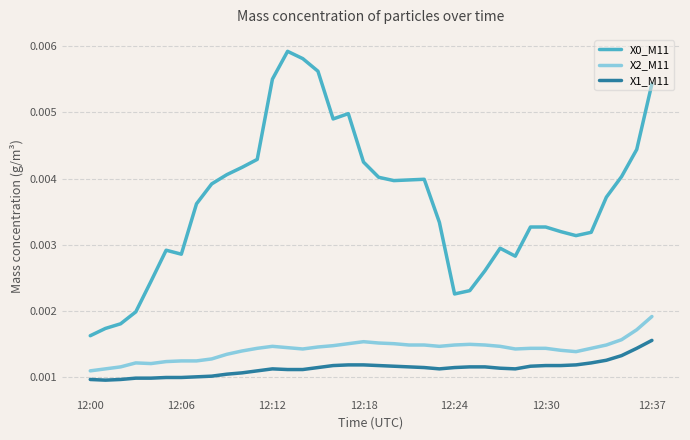

How many X2_M11 values are between 0 and 1?

38